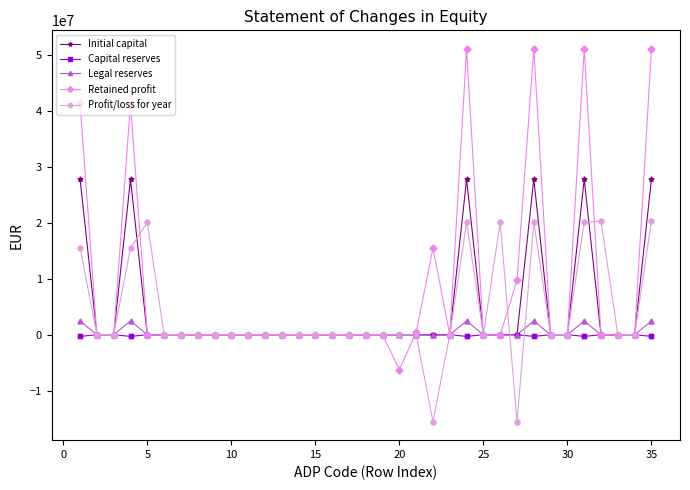

Which series has the largest range (max minus min)?

Retained profit